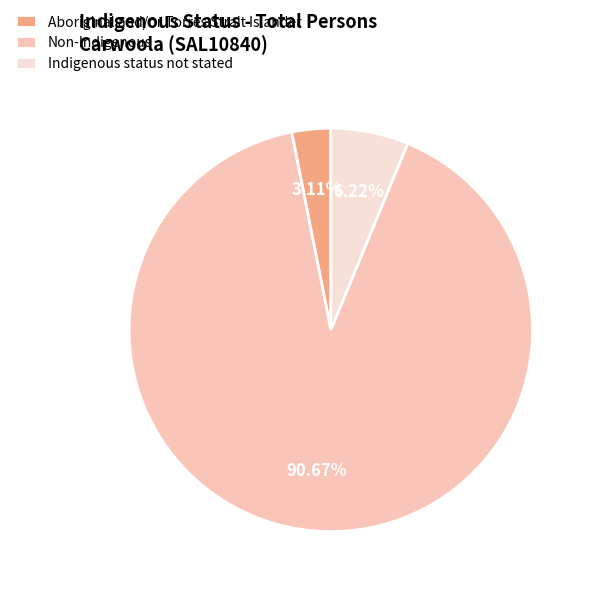

Which slice is the largest?

Non-Indigenous